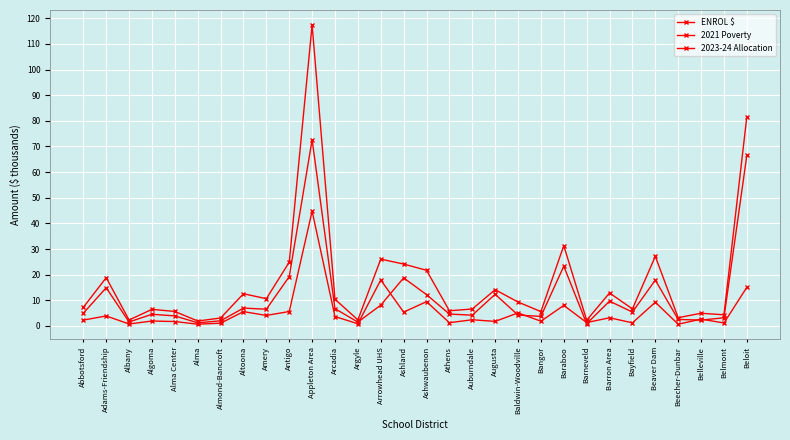

True or false: 2023-24 Allocation and 2021 Poverty cross at least once.

False